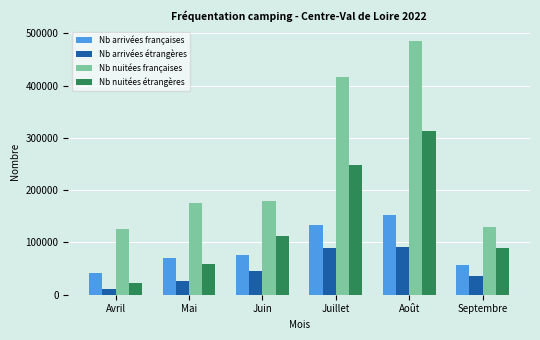

What is the spread (max minus min) of values at Septembre?

93463.3